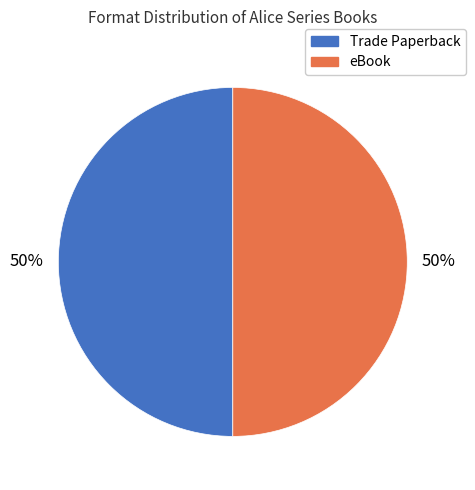

To the nearest percent, what is the average slice percentage?

50%